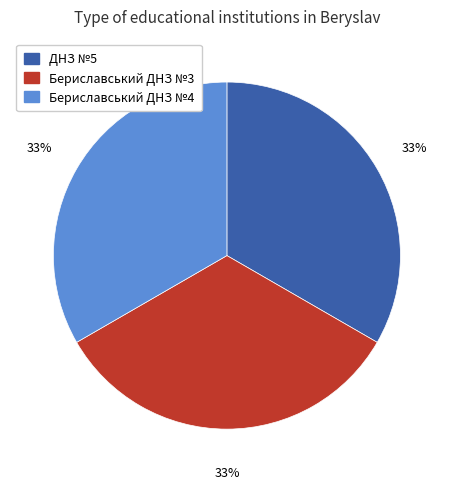

Is it true that Бериславський ДНЗ №4 is 33% of the pie?

True